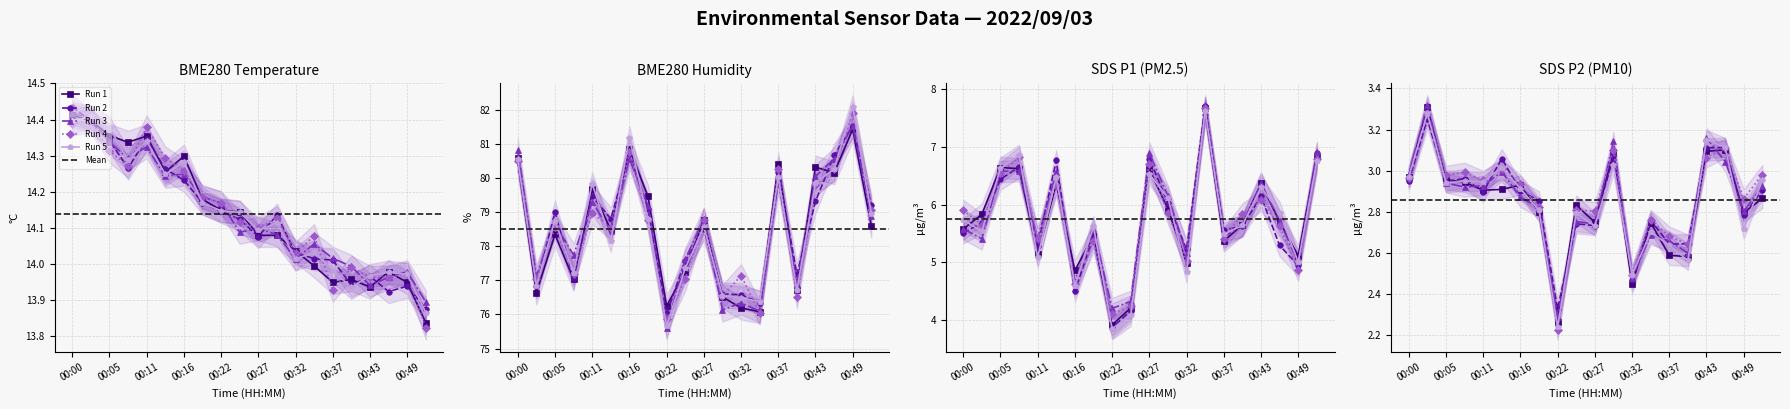

Does the chart have visible grid lines?

Yes